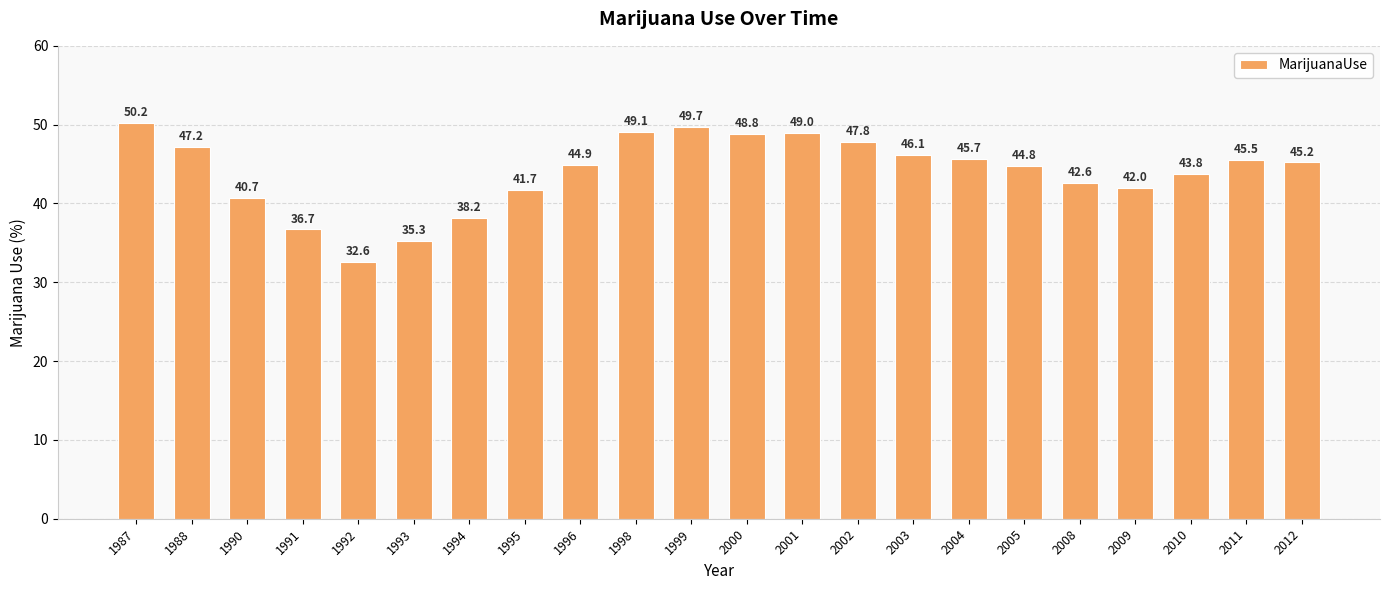

How many bars are there in total?

22